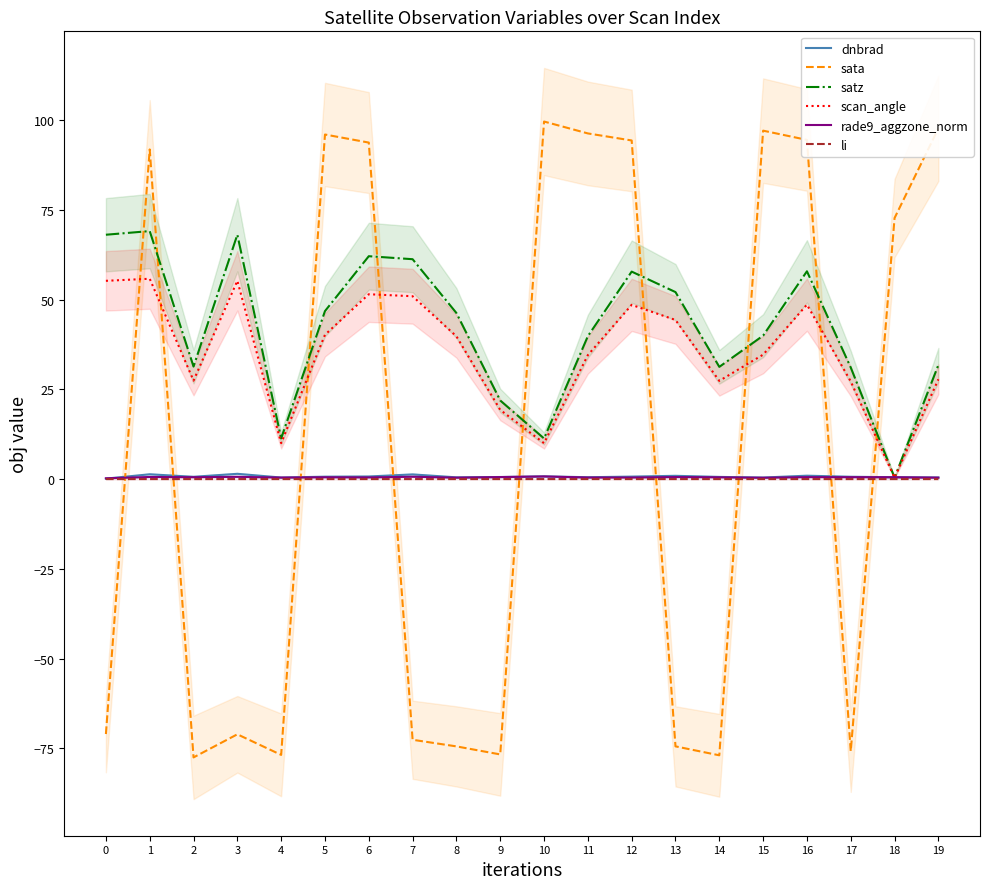

Is it true that sata equals -76.8 at 4?

True